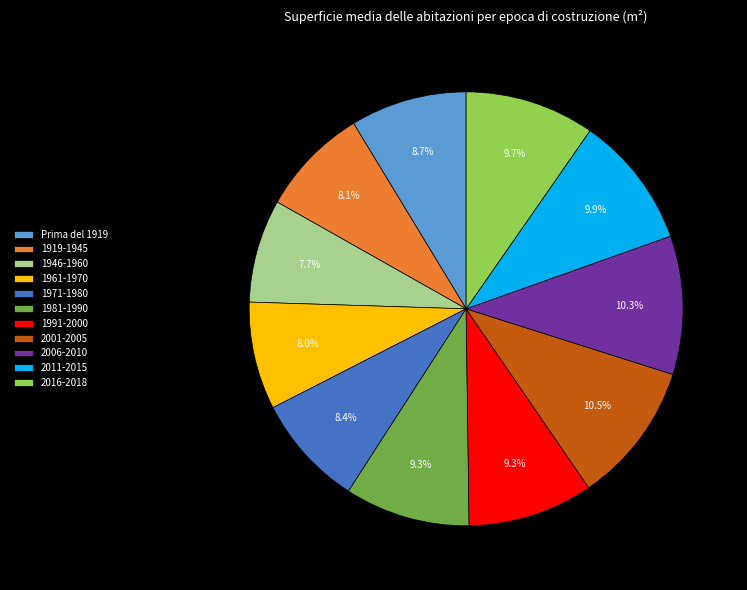

Which has a higher value, 1991-2000 or 1919-1945?

1991-2000